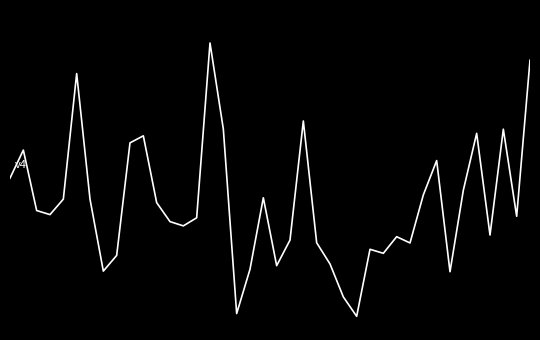

Does the chart display data point markers on the line(s)?

No